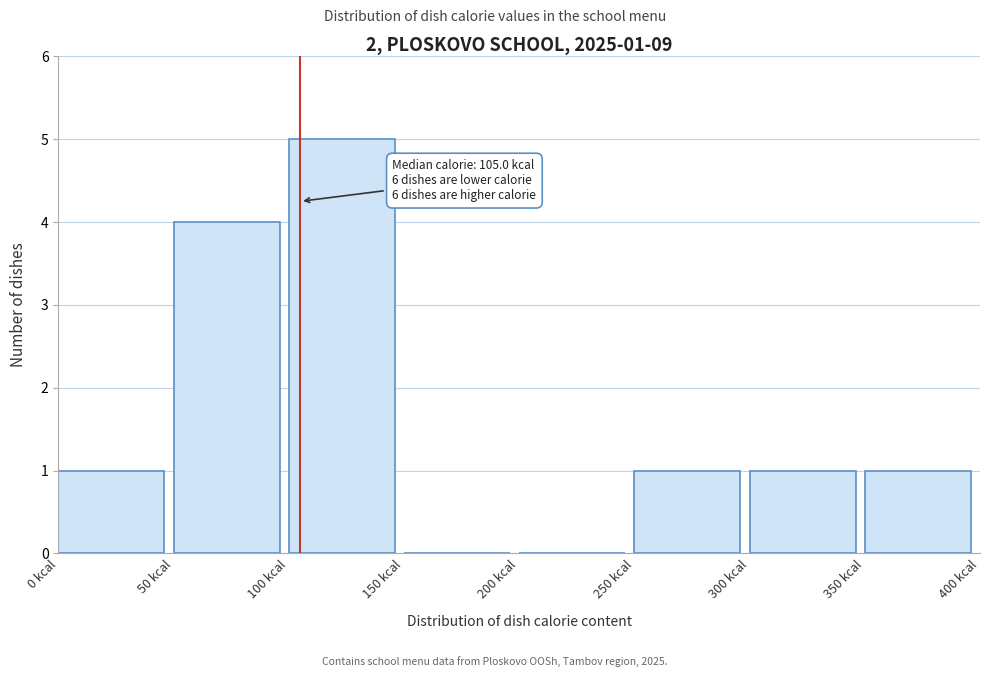

Over which range of the x-axis is the bar tallest?

100 to 150